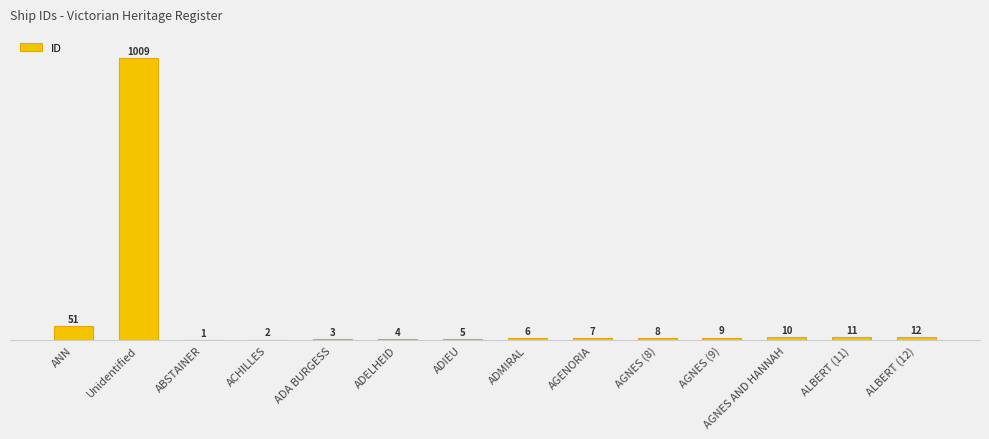

Which has a higher value, ABSTAINER or ALBERT (11)?

ALBERT (11)